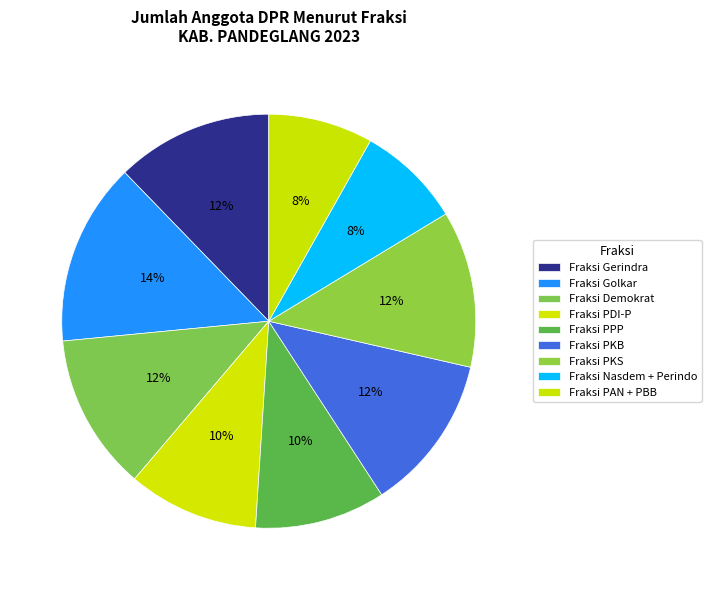

How many segments does this pie chart have?

9